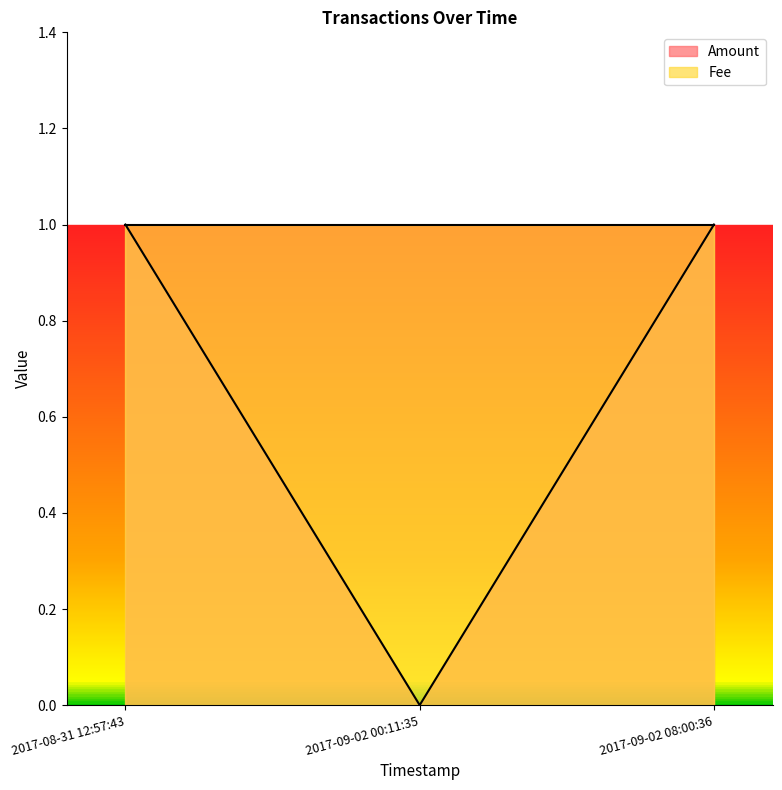

Where is the data nearest to the value 0?

2017-09-02 00:11:35